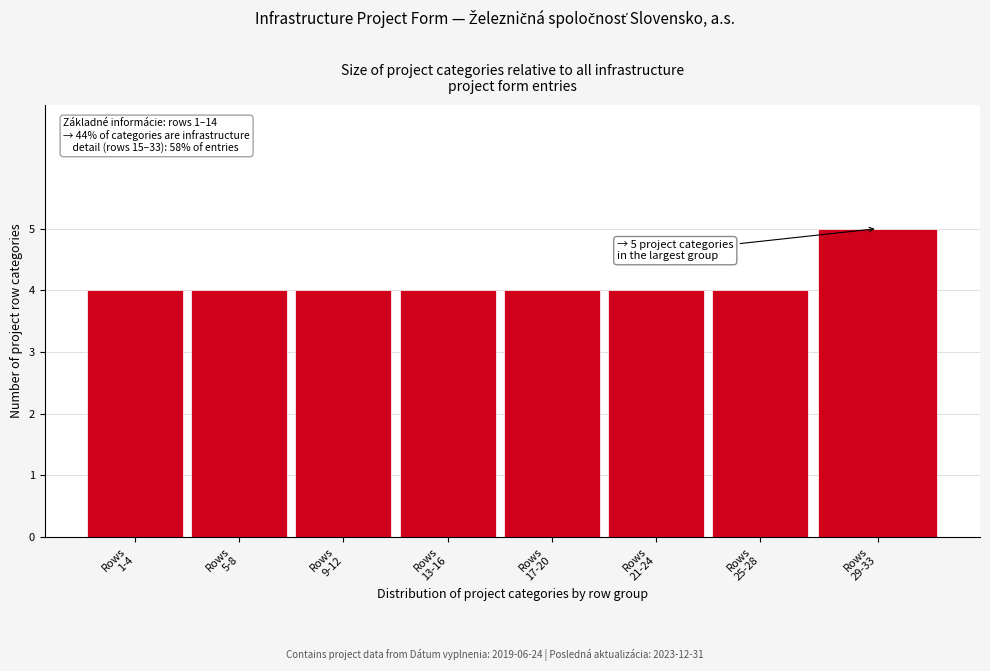

Reading right to left, extract all data points from this chart.

5	4	4	4	4	4	4	4